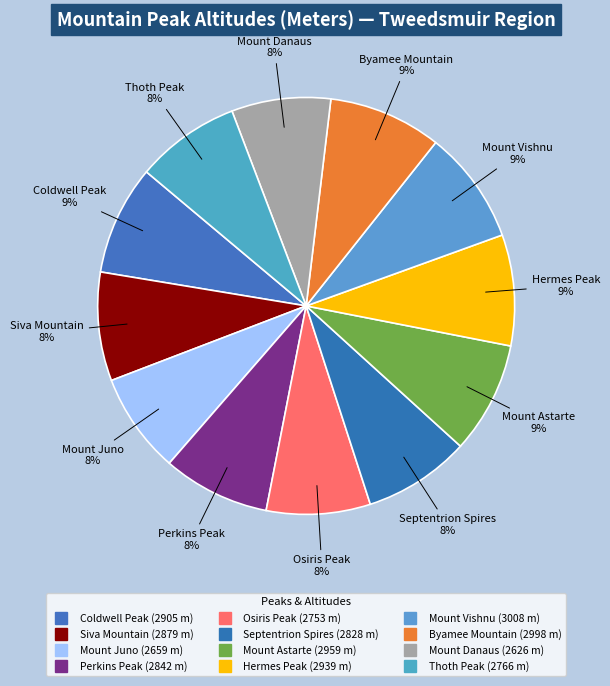

What is the change in value from Osiris Peak to Septentrion Spires?

+75